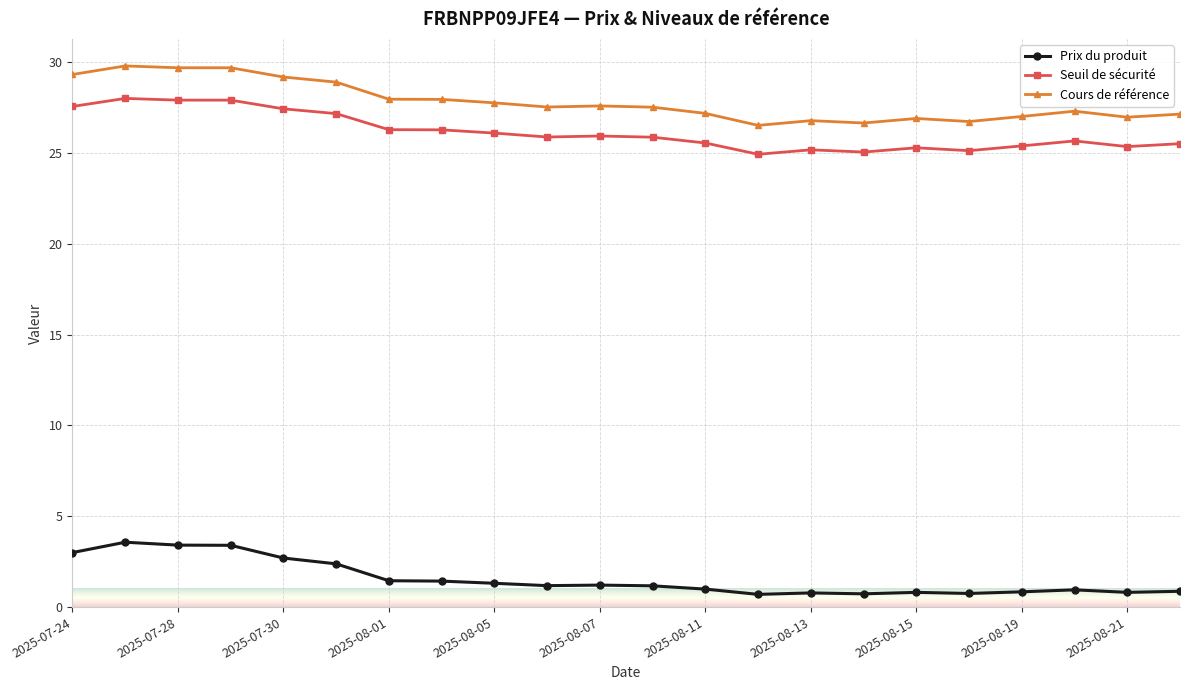

Which series has the largest total across all categories?

Cours de référence